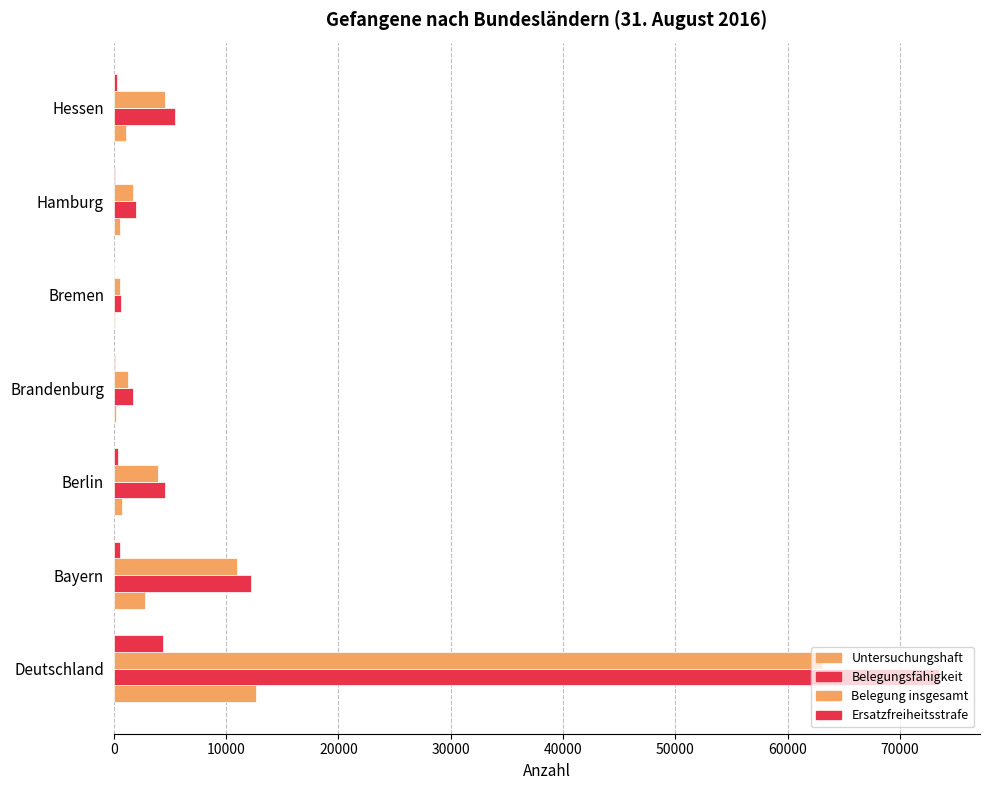

What is the greatest value displayed?

73461